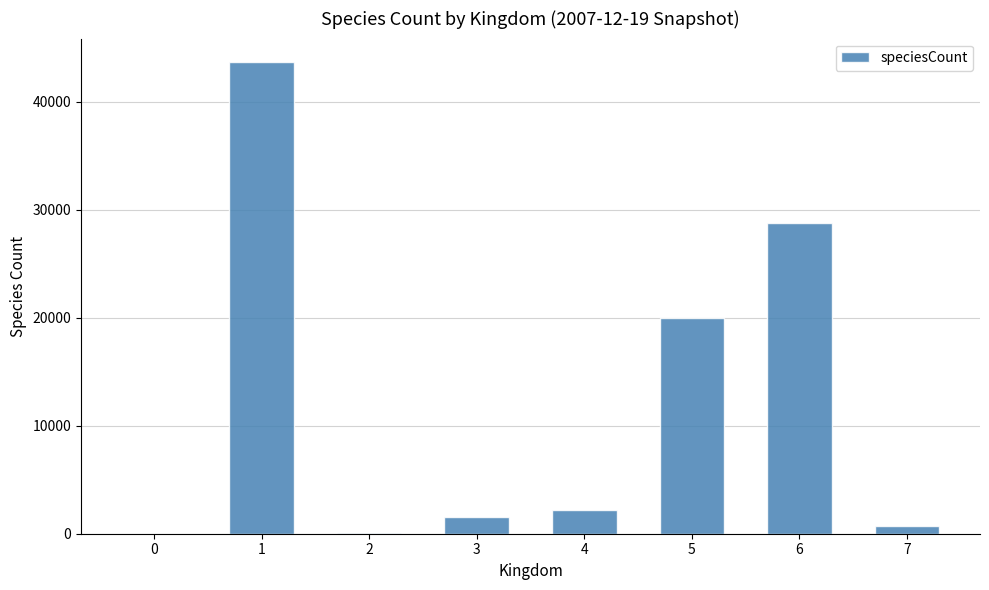

What is the sum of all values?

96966